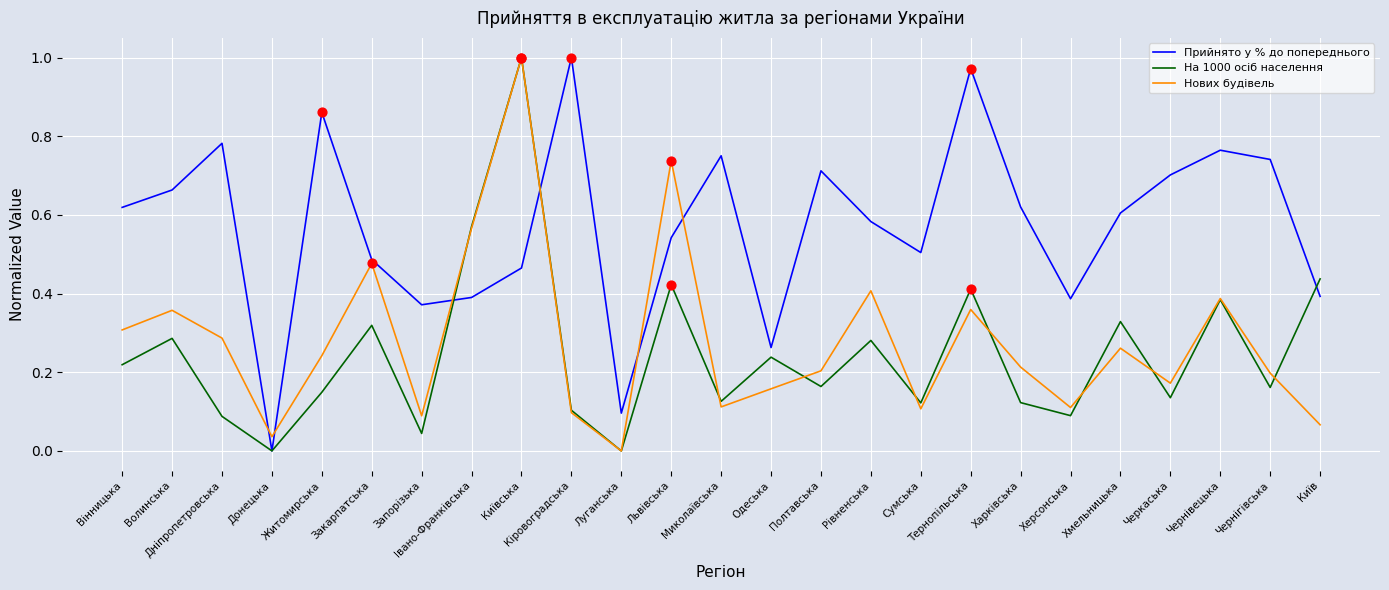

Between Вінницька and Волинська, which series saw the biggest shift?

На 1000 осіб населення